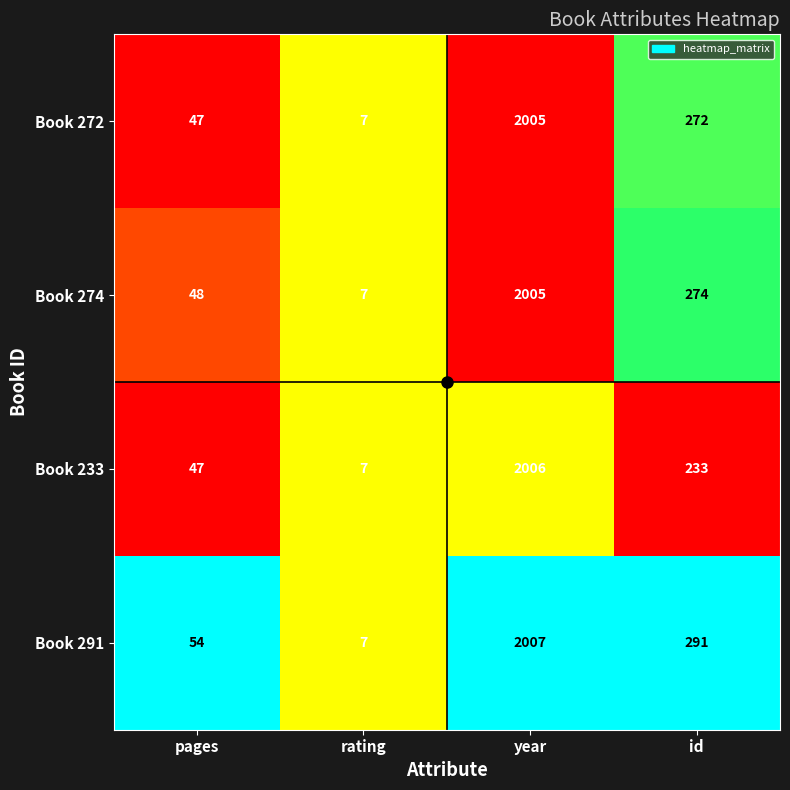

Which category has the highest value across all series?

year